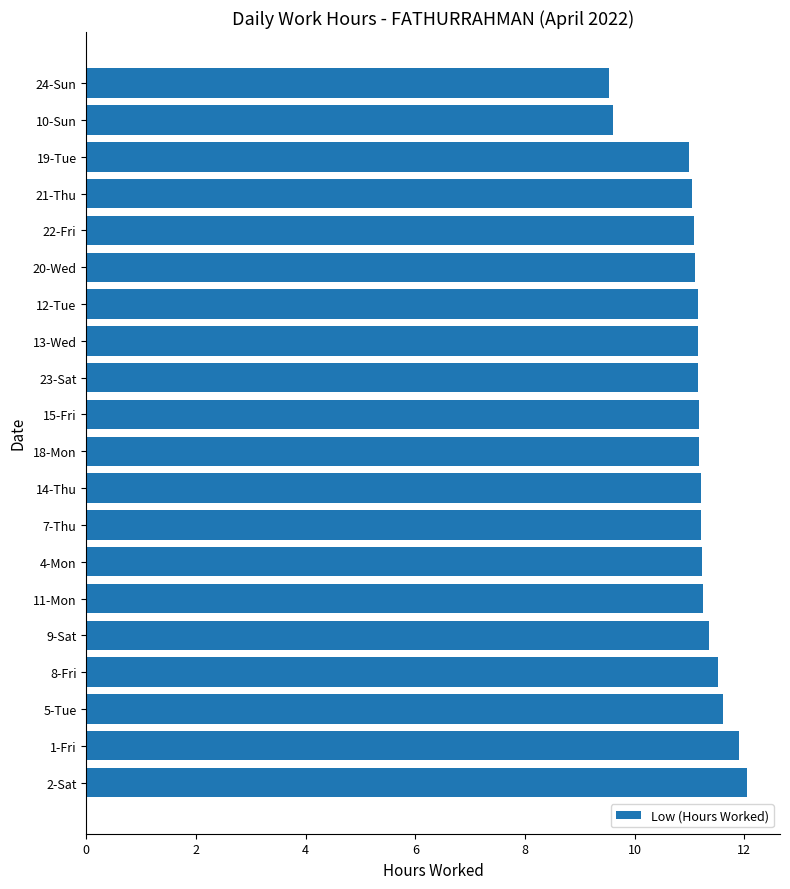

What is the greatest value displayed?

12.1